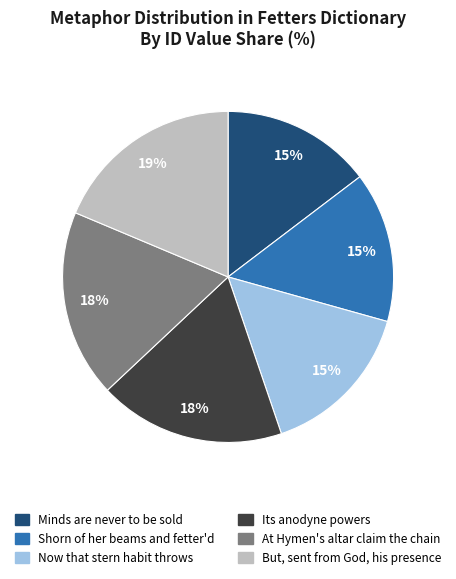

To the nearest percent, what percentage of the pie is Shorn of her beams and fetter'd?

15%